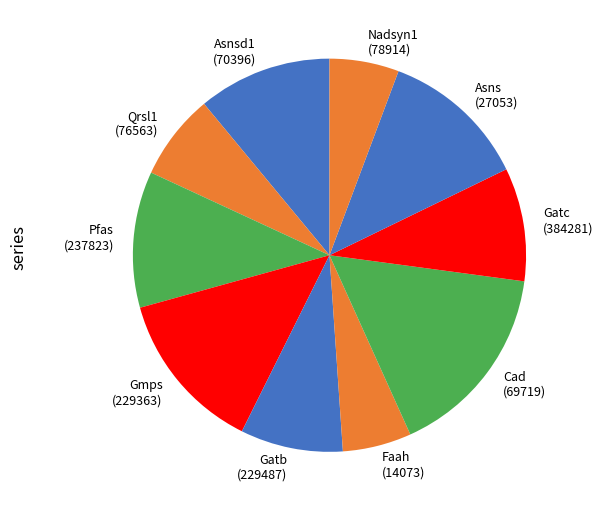

True or false: Cad (69719) accounts for 16% of the total.

True